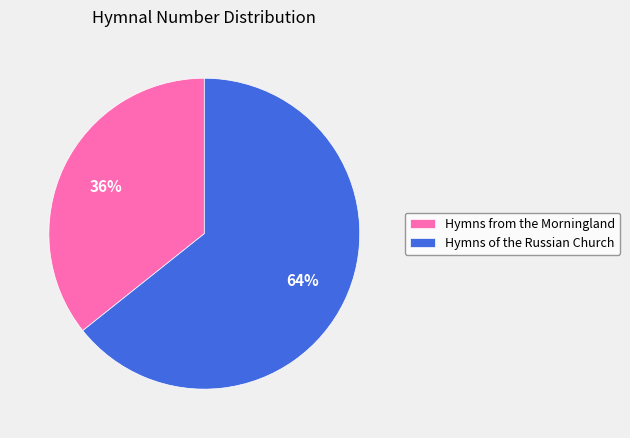

True or false: Hymns from the Morningland accounts for 47% of the total.

False